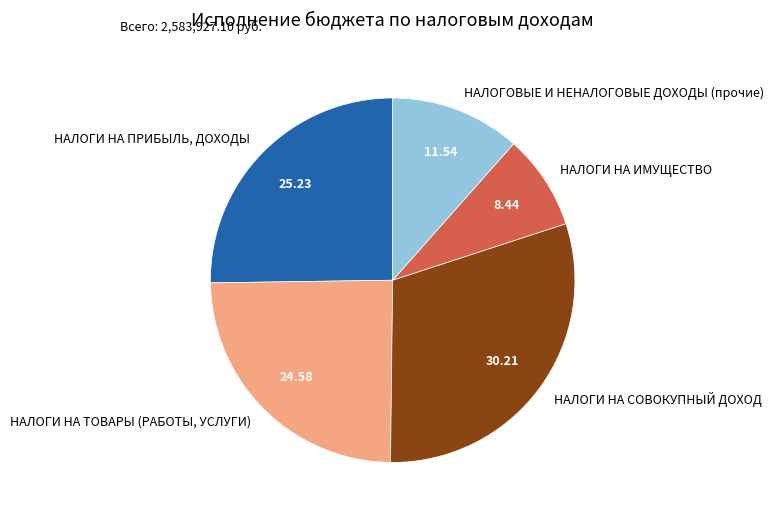

Rank the categories by value from lowest to highest.

НАЛОГИ НА ИМУЩЕСТВО, НАЛОГОВЫЕ И НЕНАЛОГОВЫЕ ДОХОДЫ (прочие), НАЛОГИ НА ТОВАРЫ (РАБОТЫ, УСЛУГИ), НАЛОГИ НА ПРИБЫЛЬ, ДОХОДЫ, НАЛОГИ НА СОВОКУПНЫЙ ДОХОД